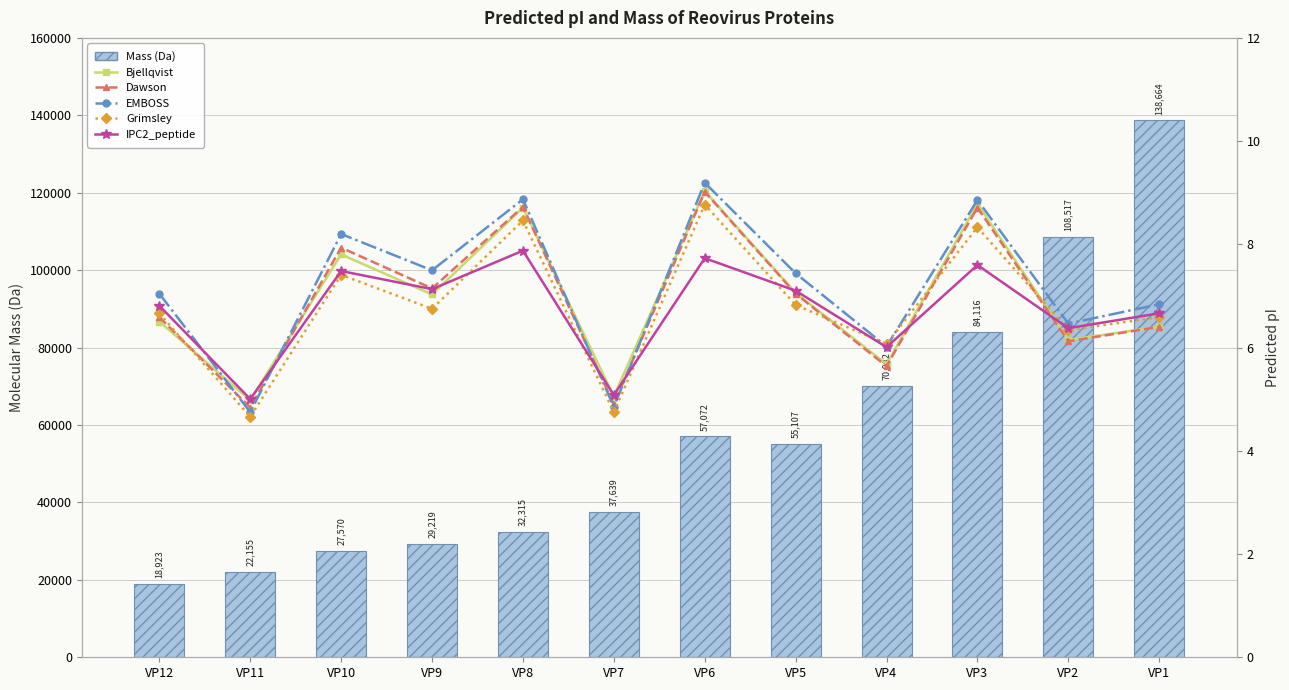

True or false: Dawson has a value of 5.6 at VP4.

True